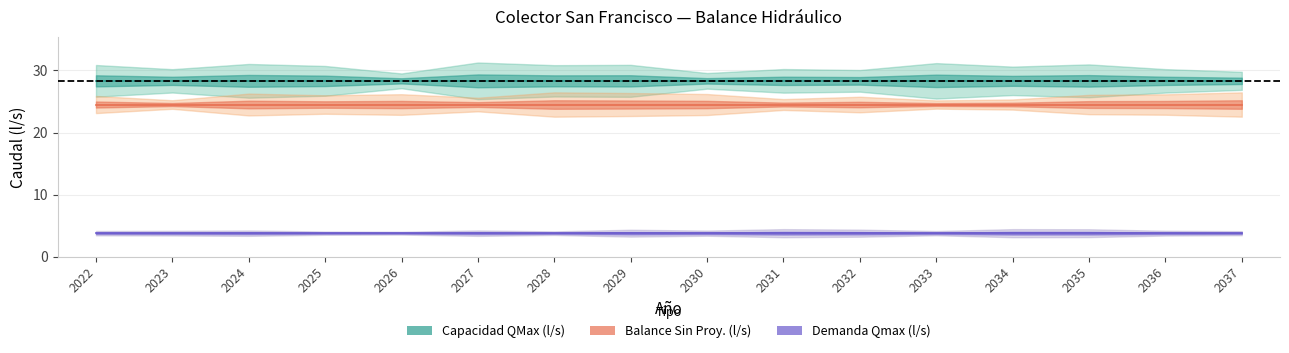

Count the number of data series in this chart.

3